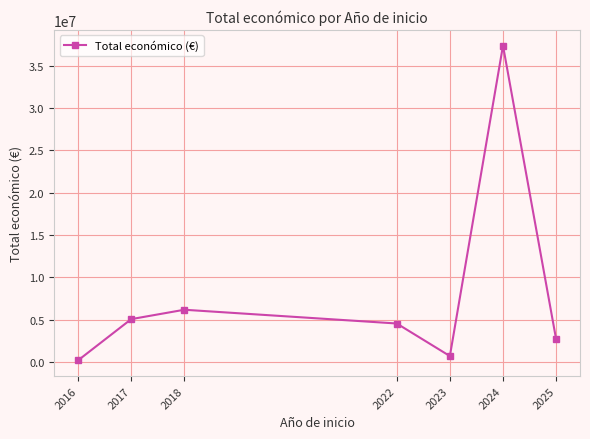

What is the change in value from 2018 to 2022?

-1625102